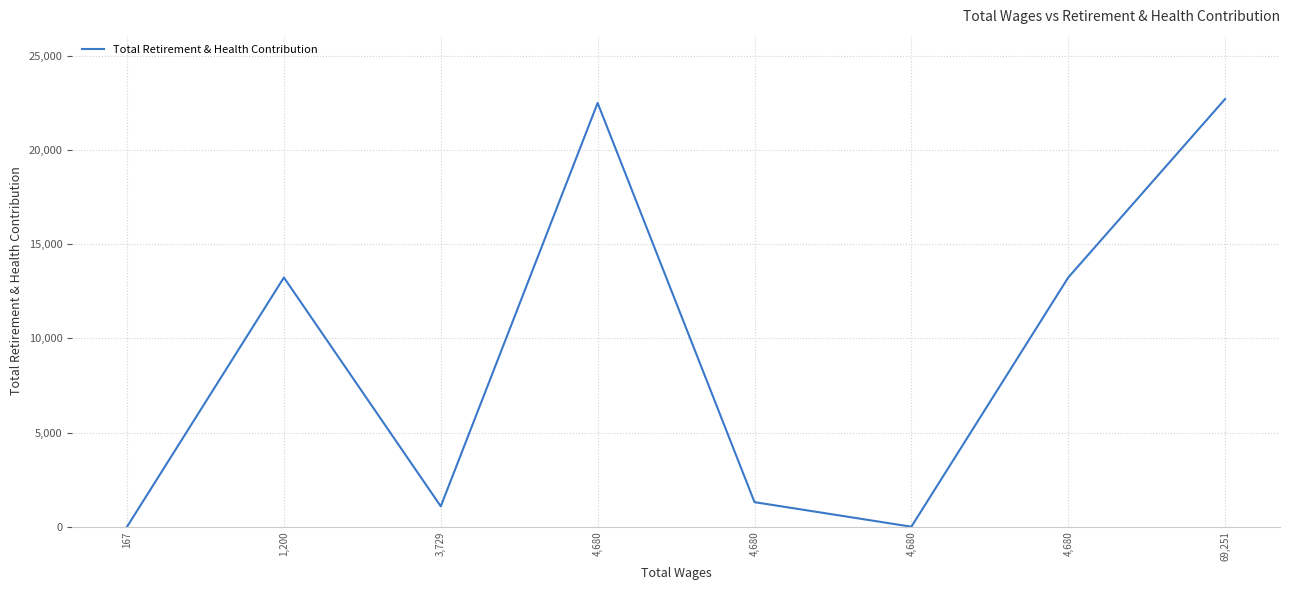

Count the number of data series in this chart.

1